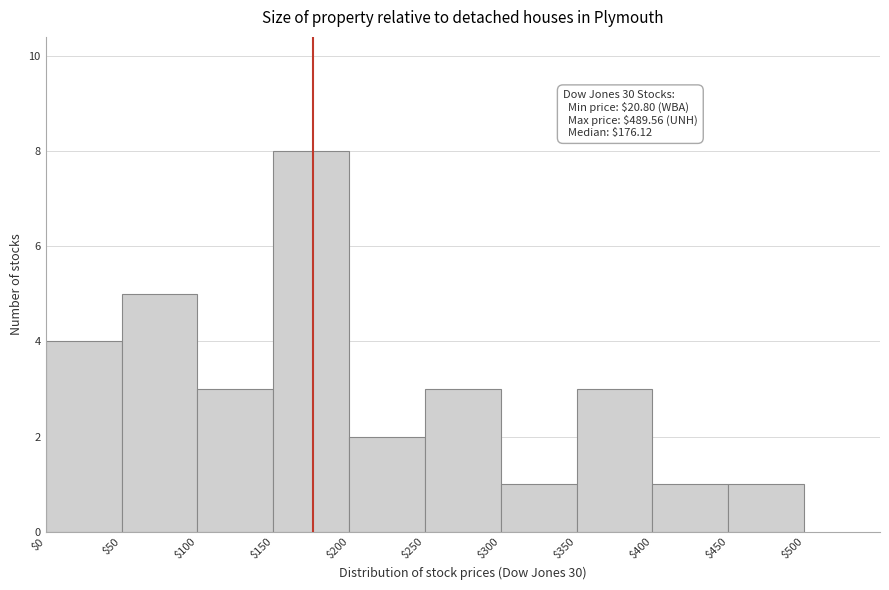

Over which range of the x-axis is the bar tallest?

$150 to $200